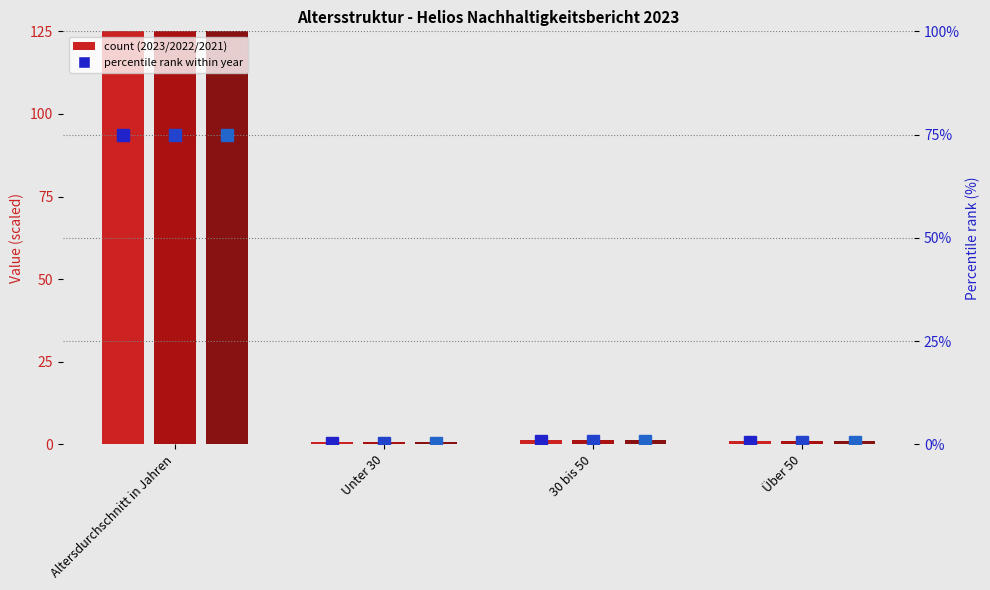

What is the difference between the maximum and minimum values in the 2023 (count) series?

124.4